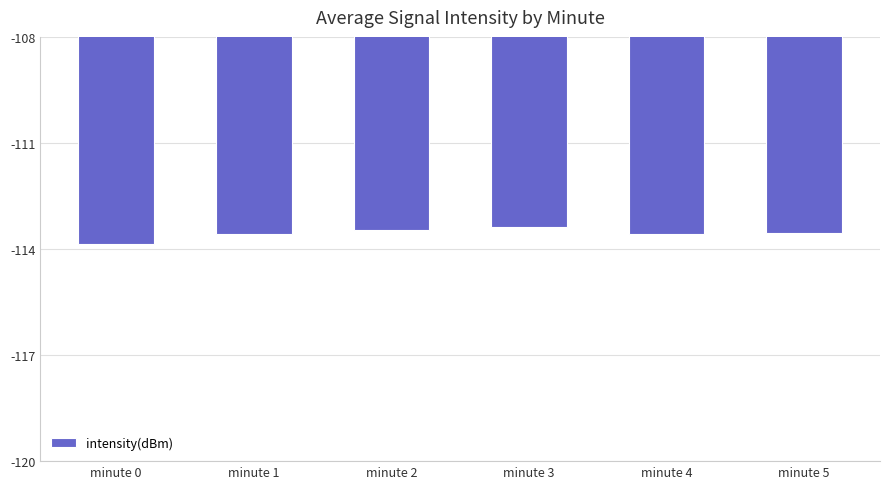

Reading left to right, list all the values displayed in this chart.

minute 0=-113.8	minute 1=-113.6	minute 2=-113.5	minute 3=-113.4	minute 4=-113.6	minute 5=-113.6